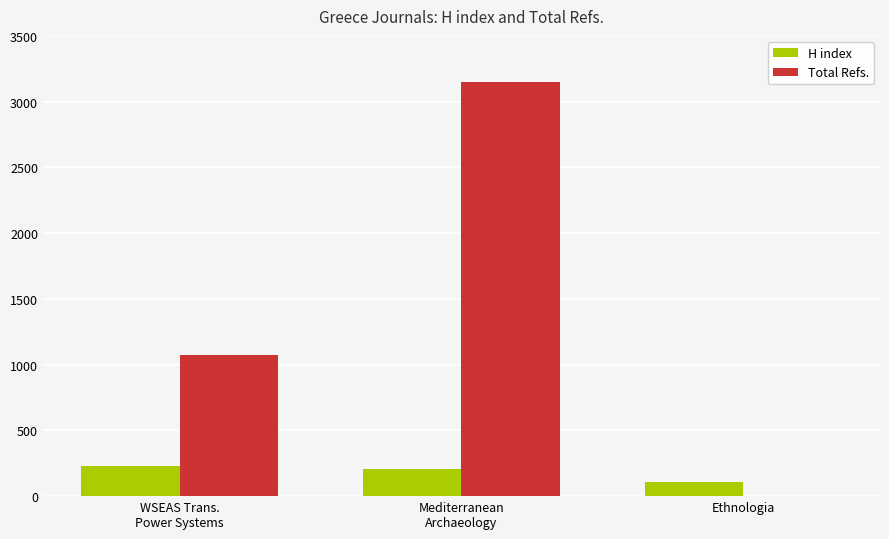

Which series has the largest total across all categories?

Total Refs.